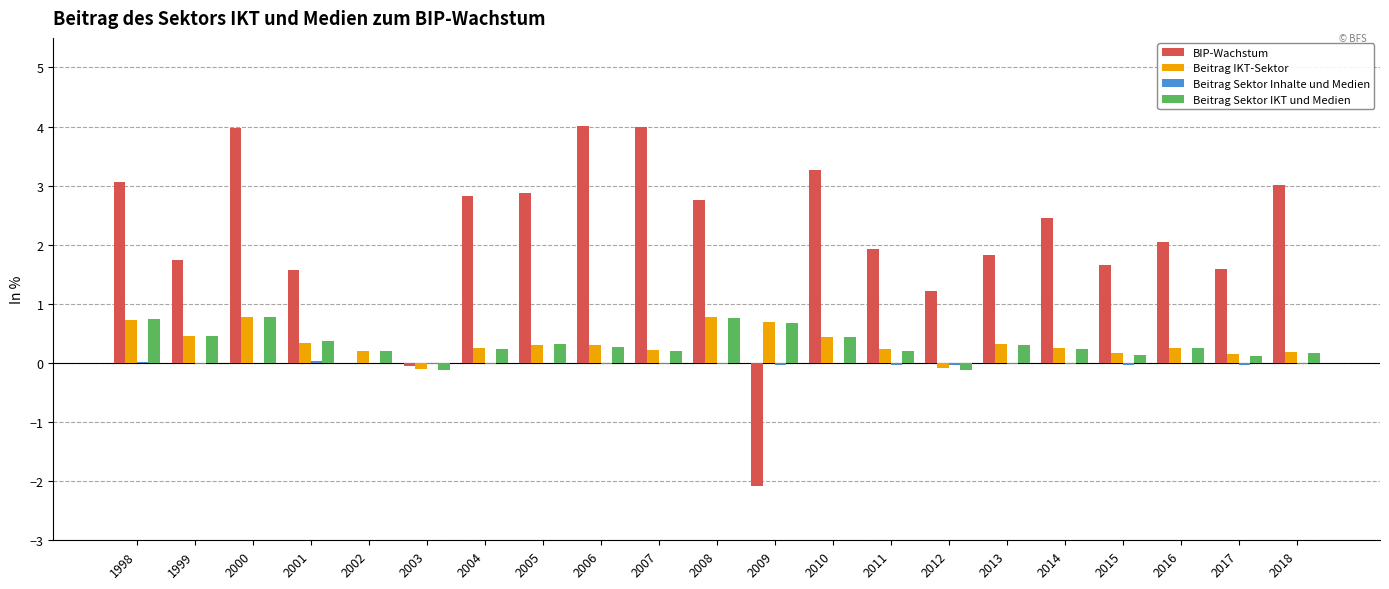

What is the maximum value for BIP-Wachstum?

4.0